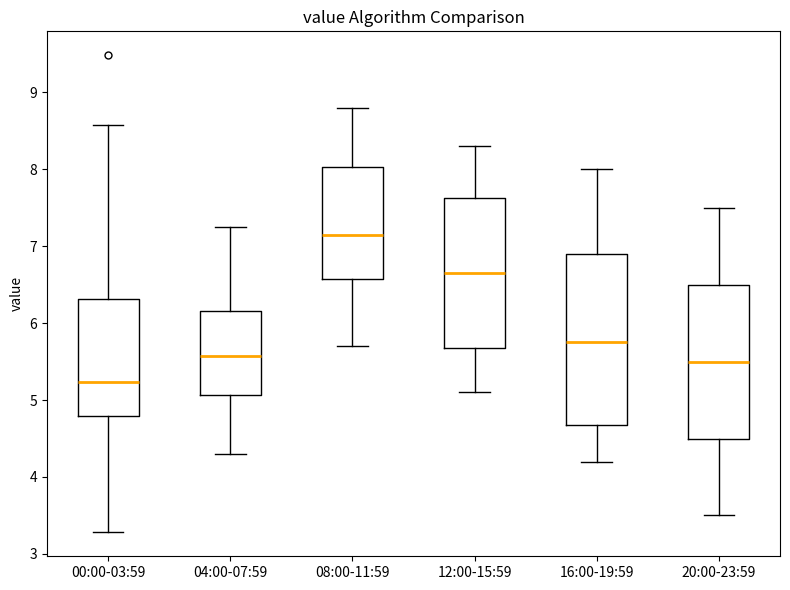

Where does the median line of the box for 12:00-15:59 sit on the y-axis? The values are not printed on the chart, so give them approximately, as read against the axis.

6.7